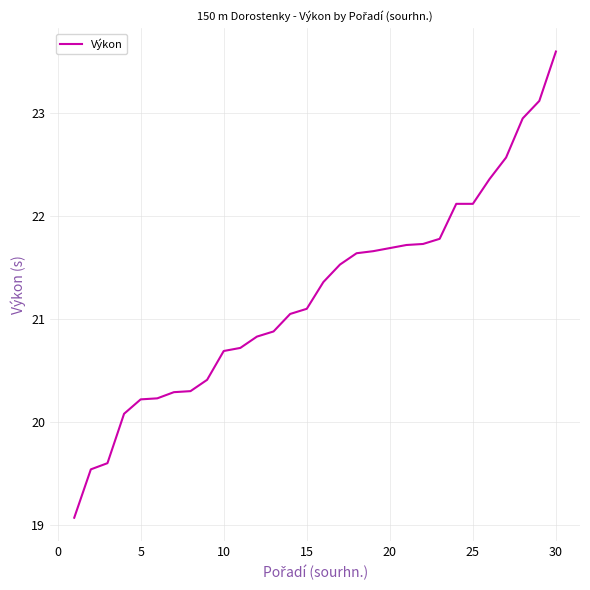

What is the difference between the maximum and minimum values?

4.5